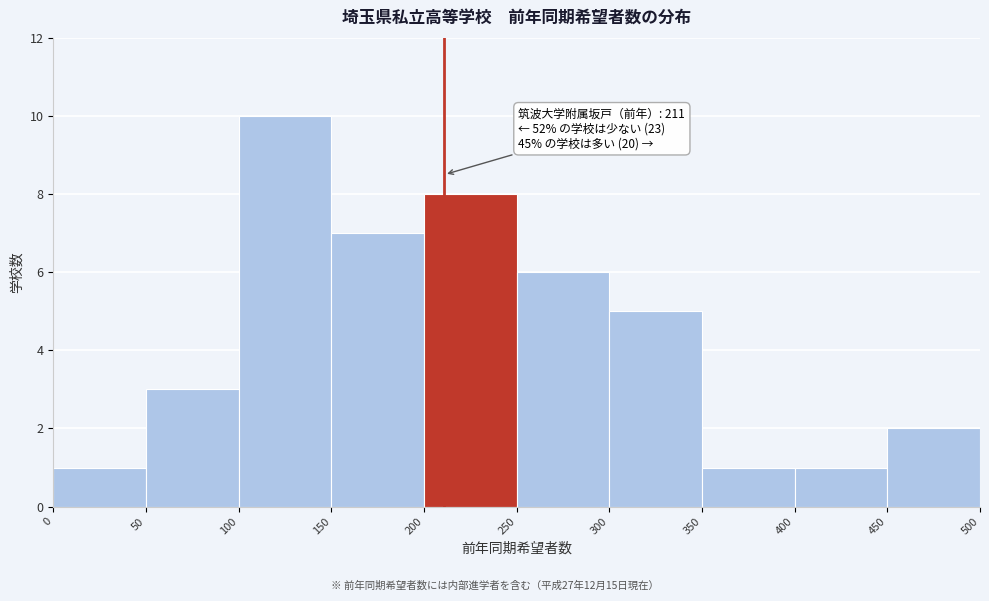

Which range on the x-axis has the tallest bar?

100 to 150